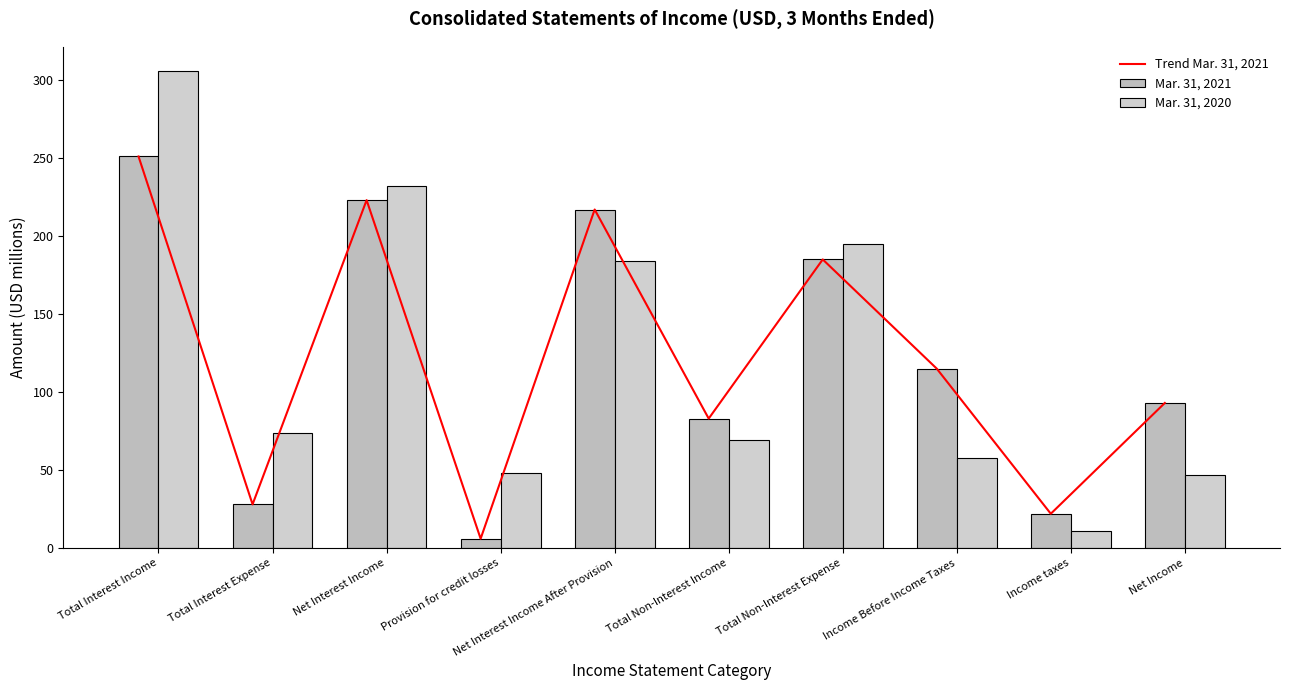

What are all the series names shown in the legend?

Trend Mar. 31, 2021, Mar. 31, 2021, Mar. 31, 2020